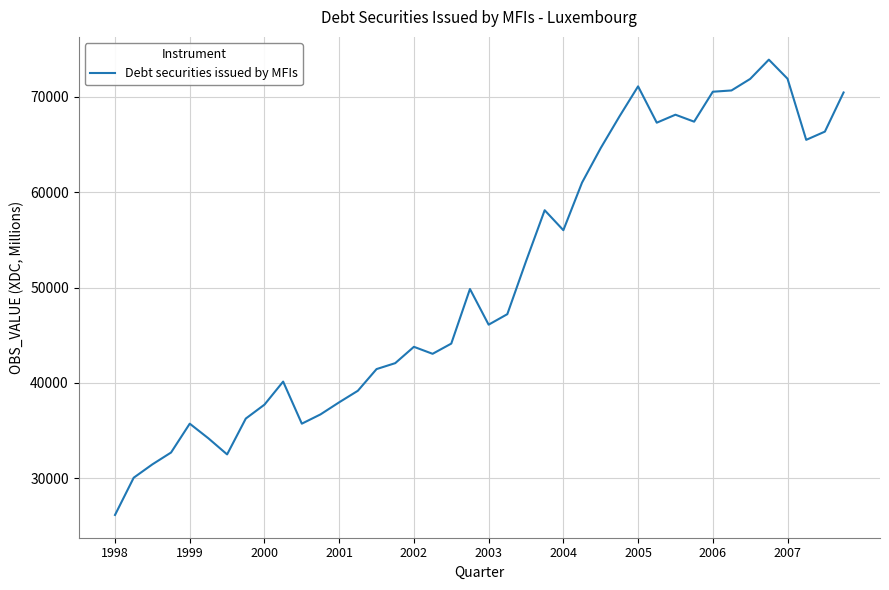

What is the greatest value displayed?

73865.8